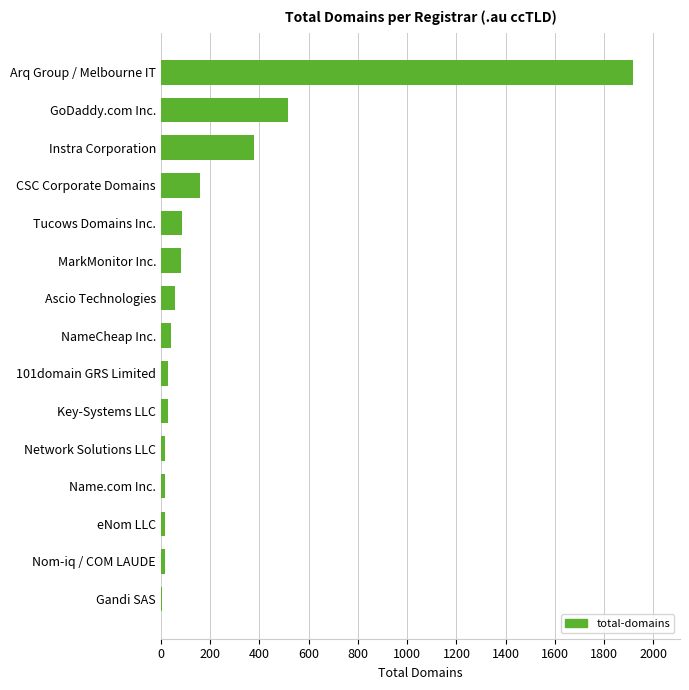

What is the maximum value shown in the chart?

1916